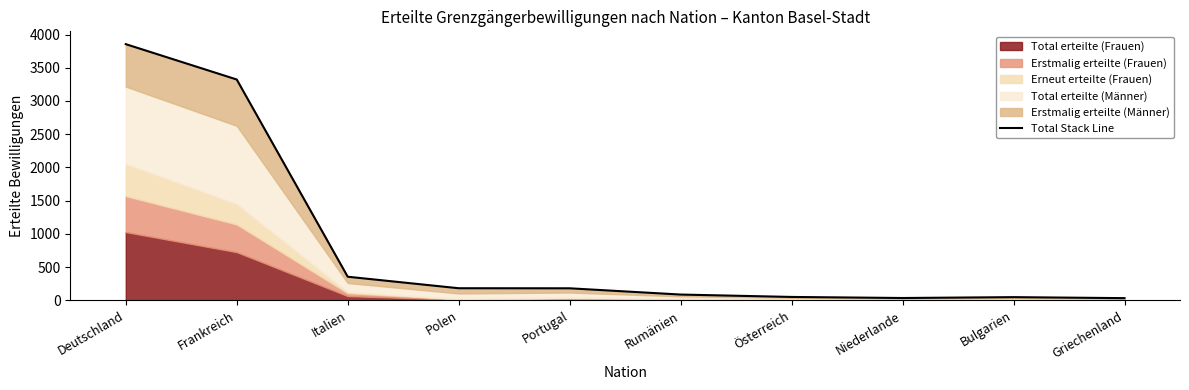

What is the difference between the maximum and minimum values?

3821